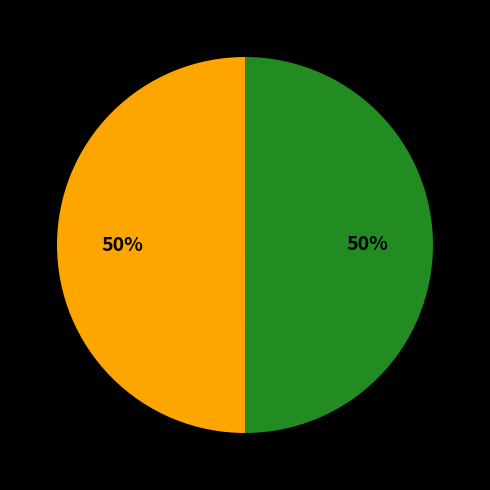

To the nearest percent, what is the average slice percentage?

50%